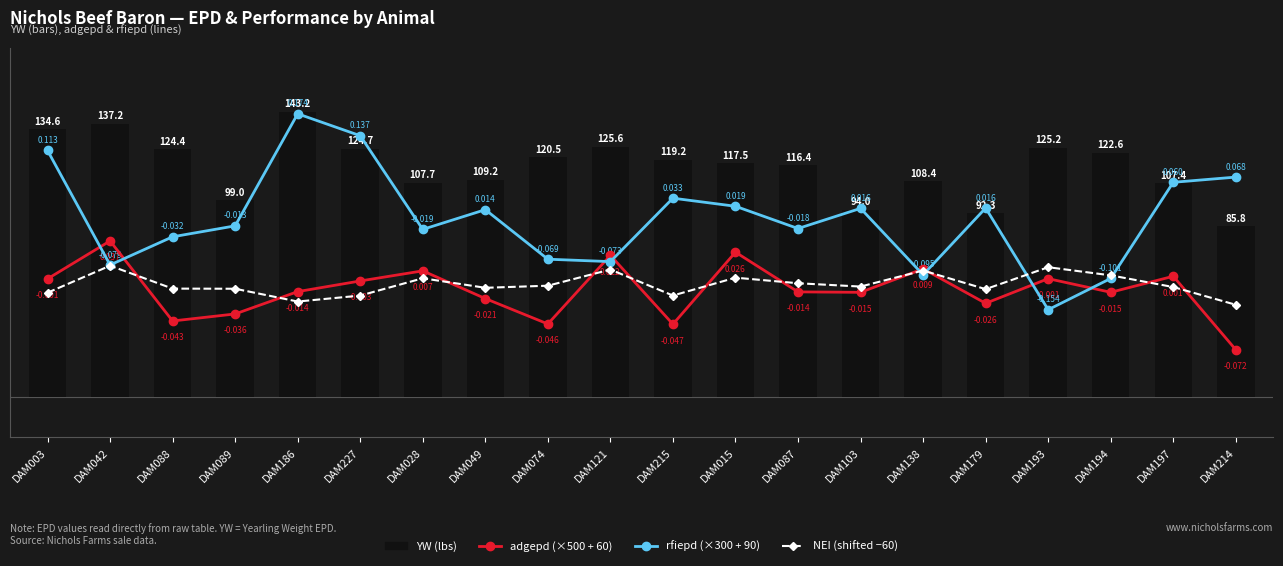

At which category is the sum across all series the highest?

DAM186